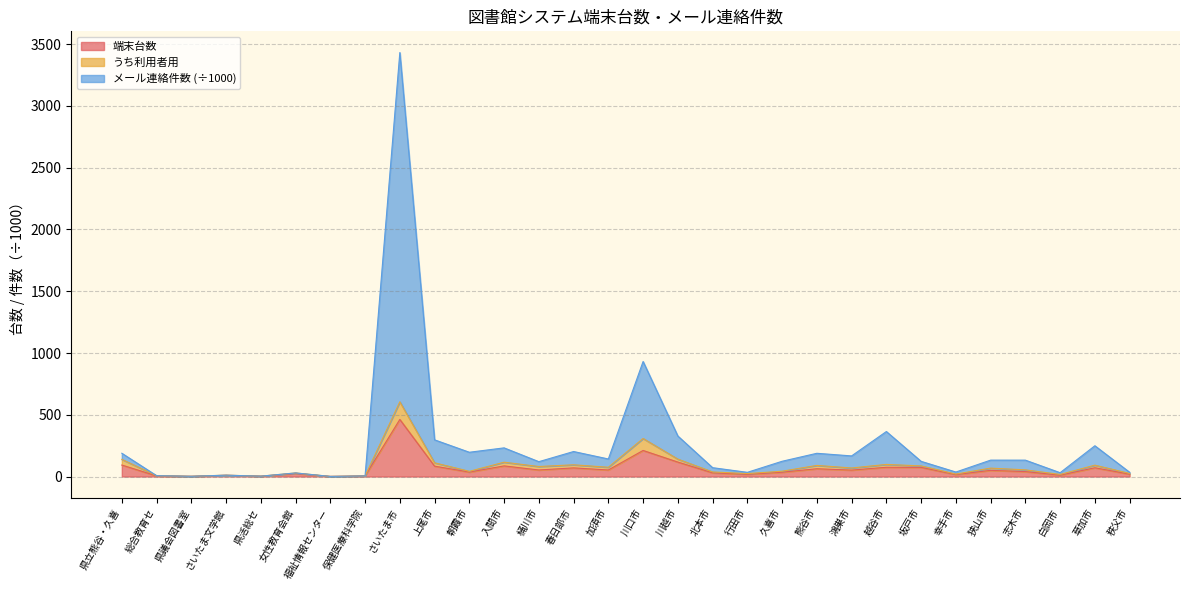

True or false: メール連絡件数 and うち利用者用 intersect in this chart.

False